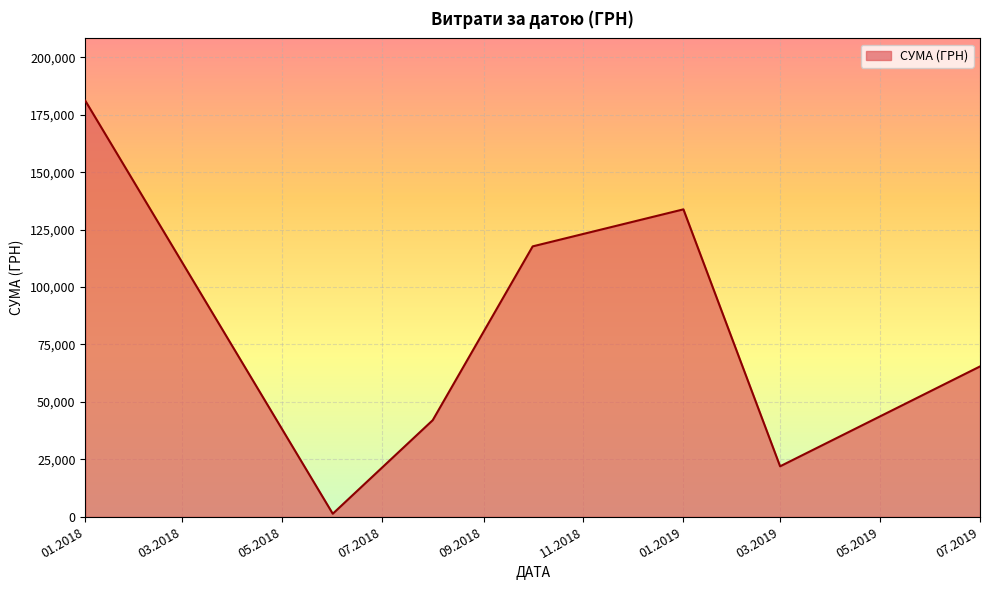

Count the number of data series in this chart.

1